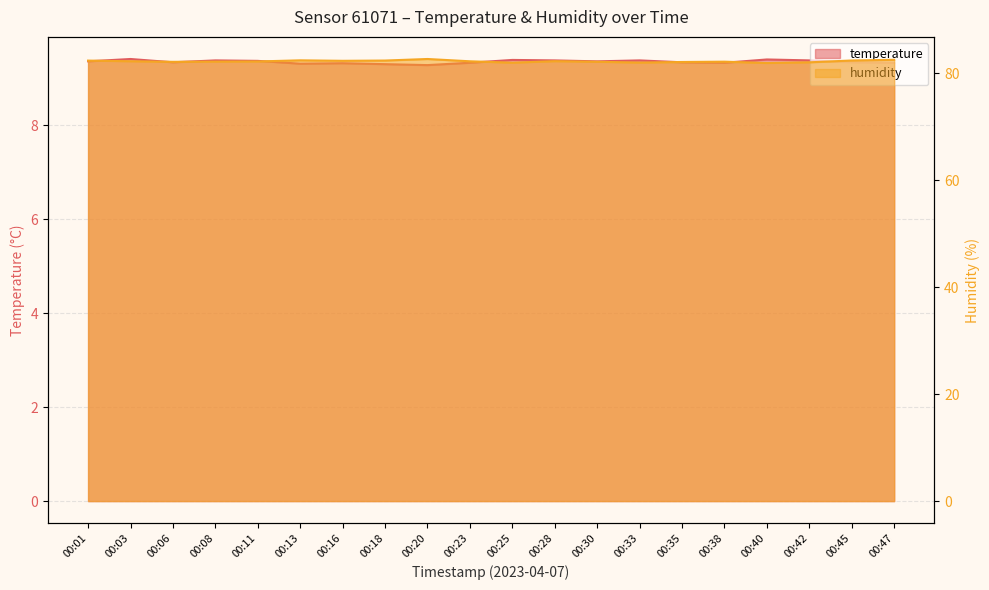

True or false: temperature and humidity cross at least once.

False